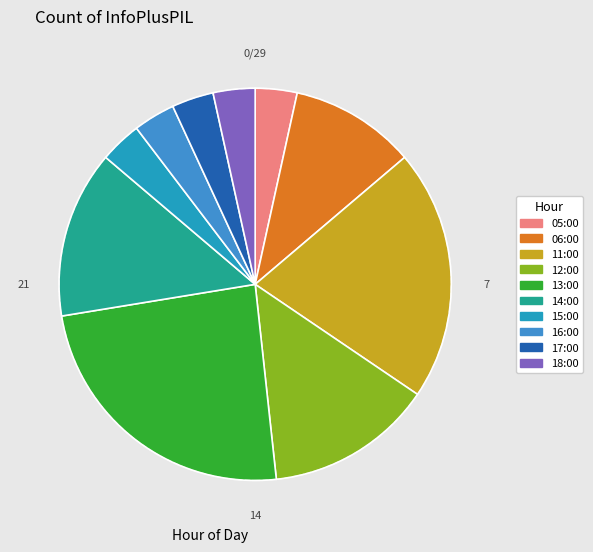

Combined, do 16:00 and 12:00 account for over 50%?

No